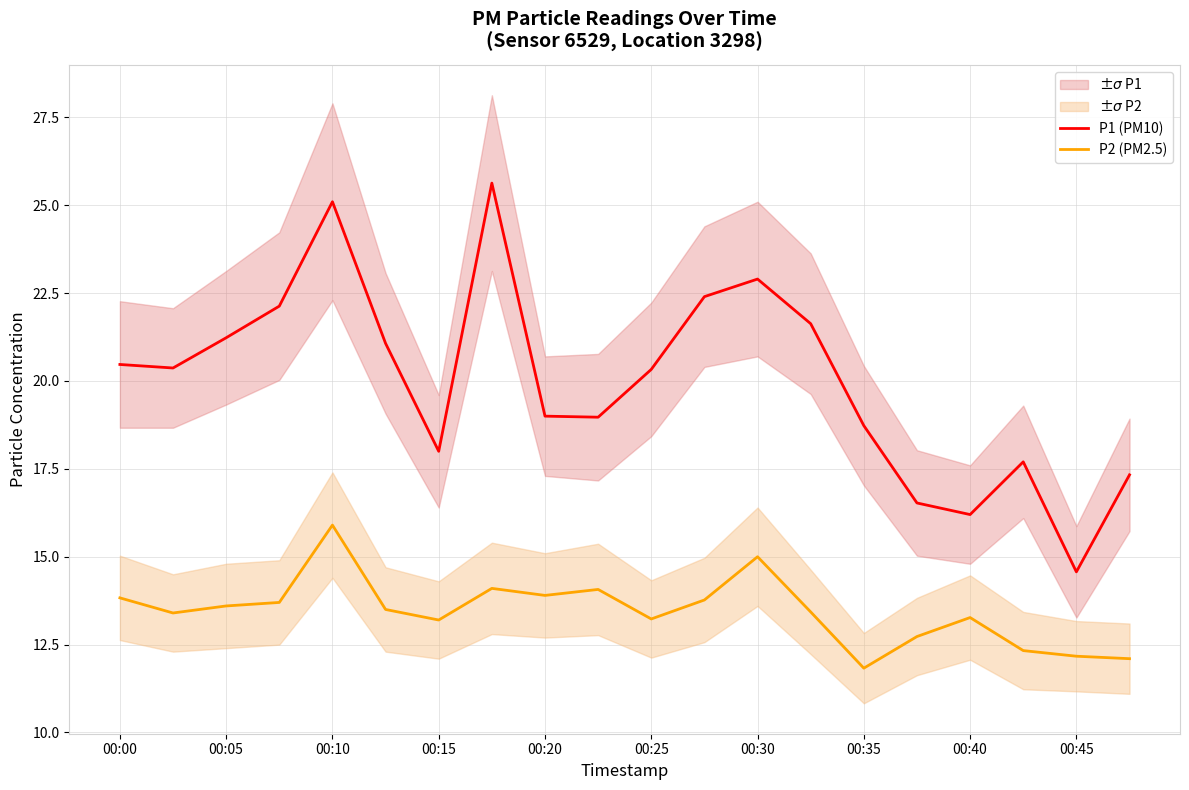

What is the difference between the second highest and minimum values in the P1 (PM10) series?

10.5